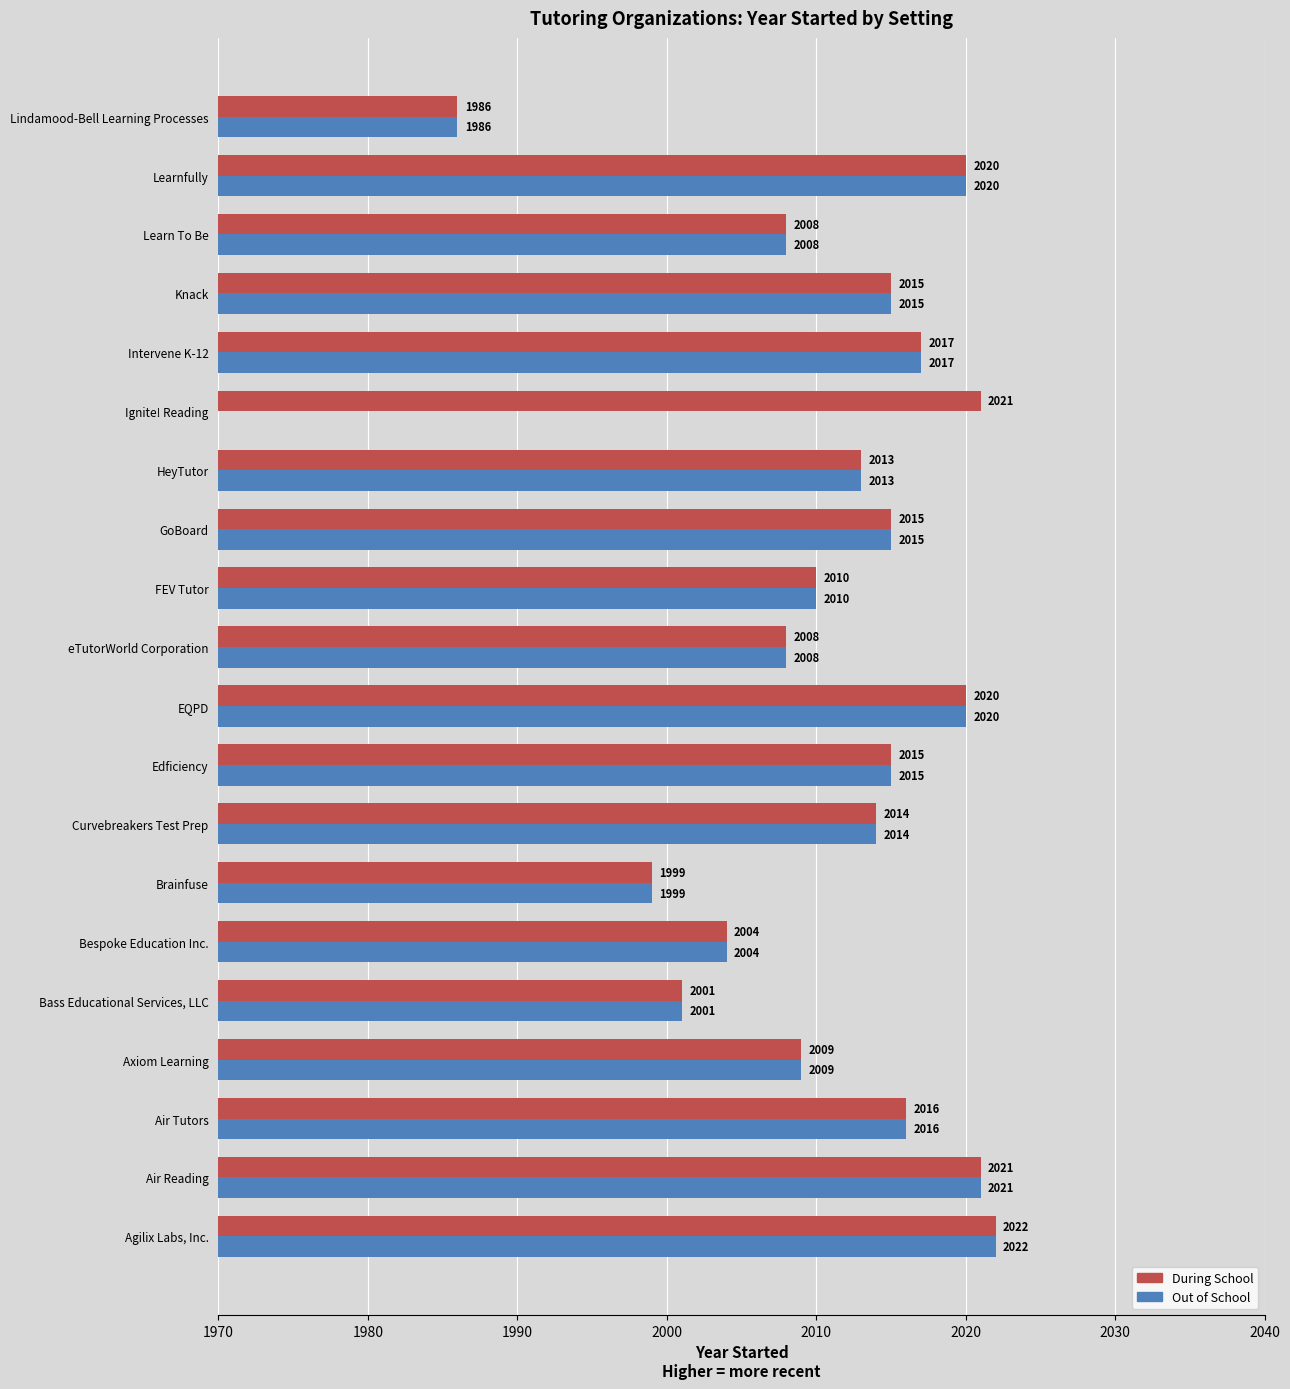

What is the sum of all During School values?

40234